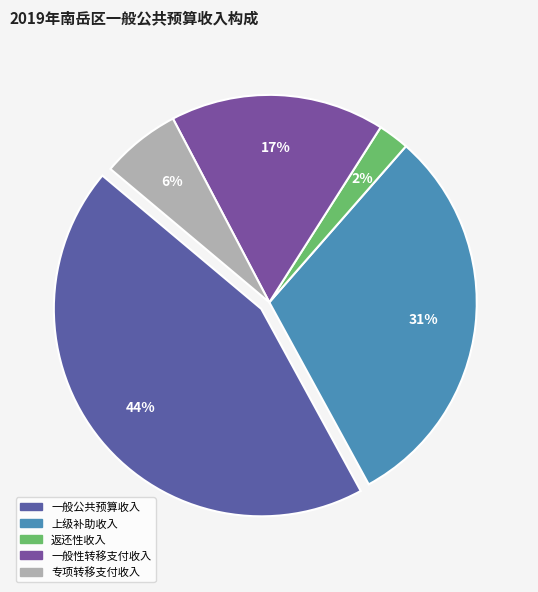

What is the change in value from 上级补助收入 to 返还性收入?

-40190